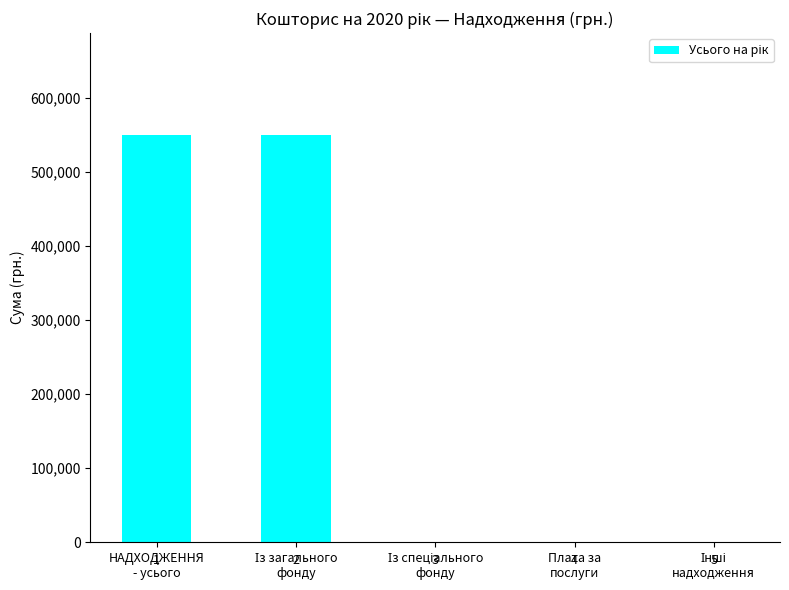

What is the label of the 5th bar from the left?

Інші
надходження